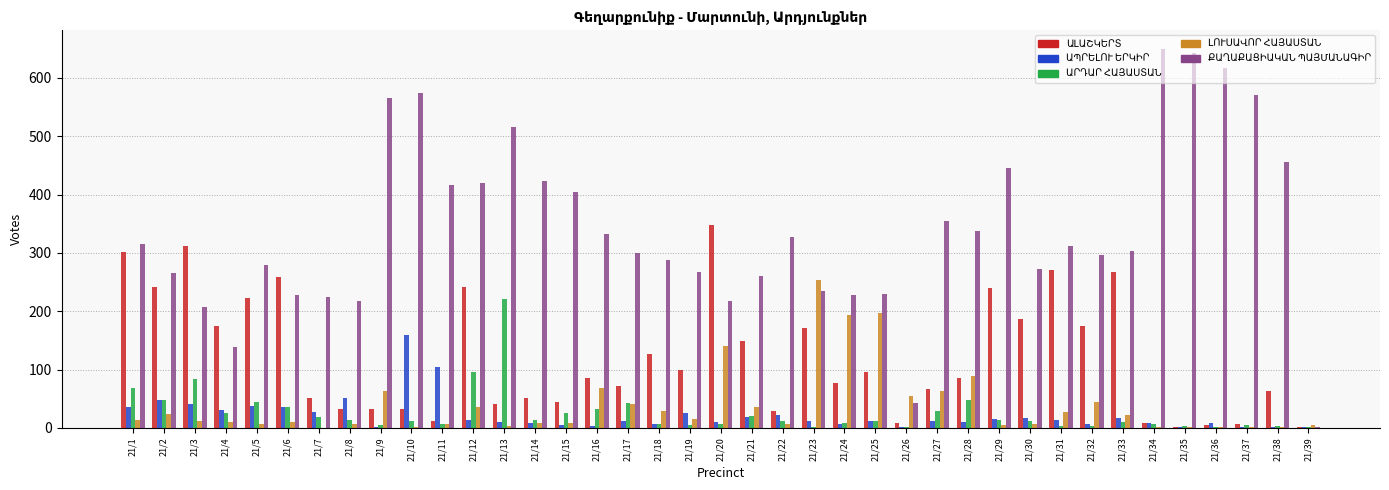

What is the greatest value displayed?

649